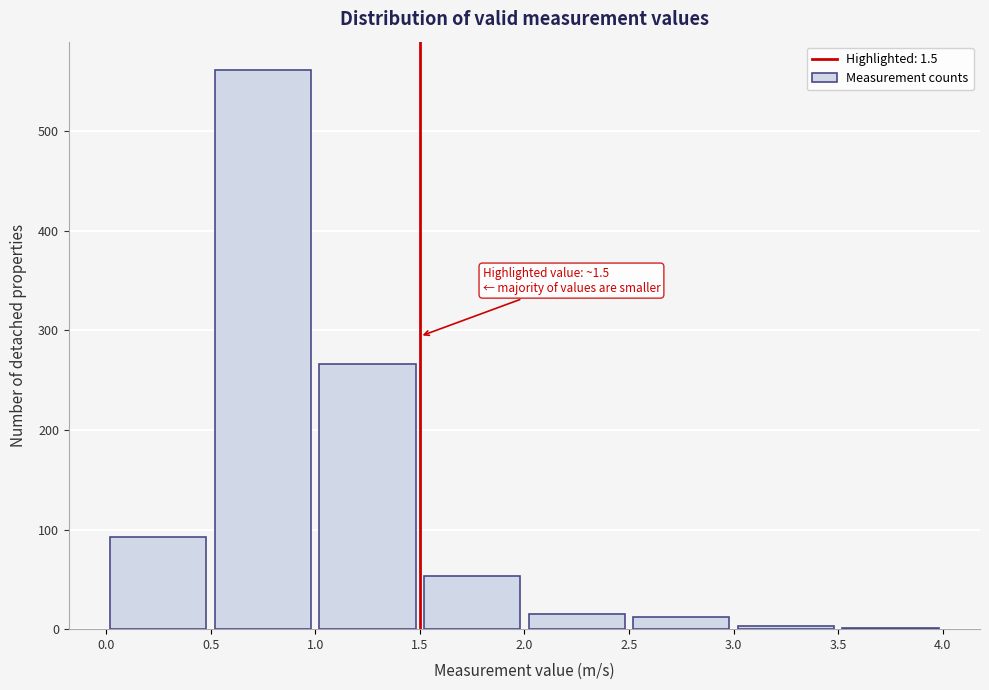

Which range on the x-axis has the tallest bar?

0.5 to 1.0